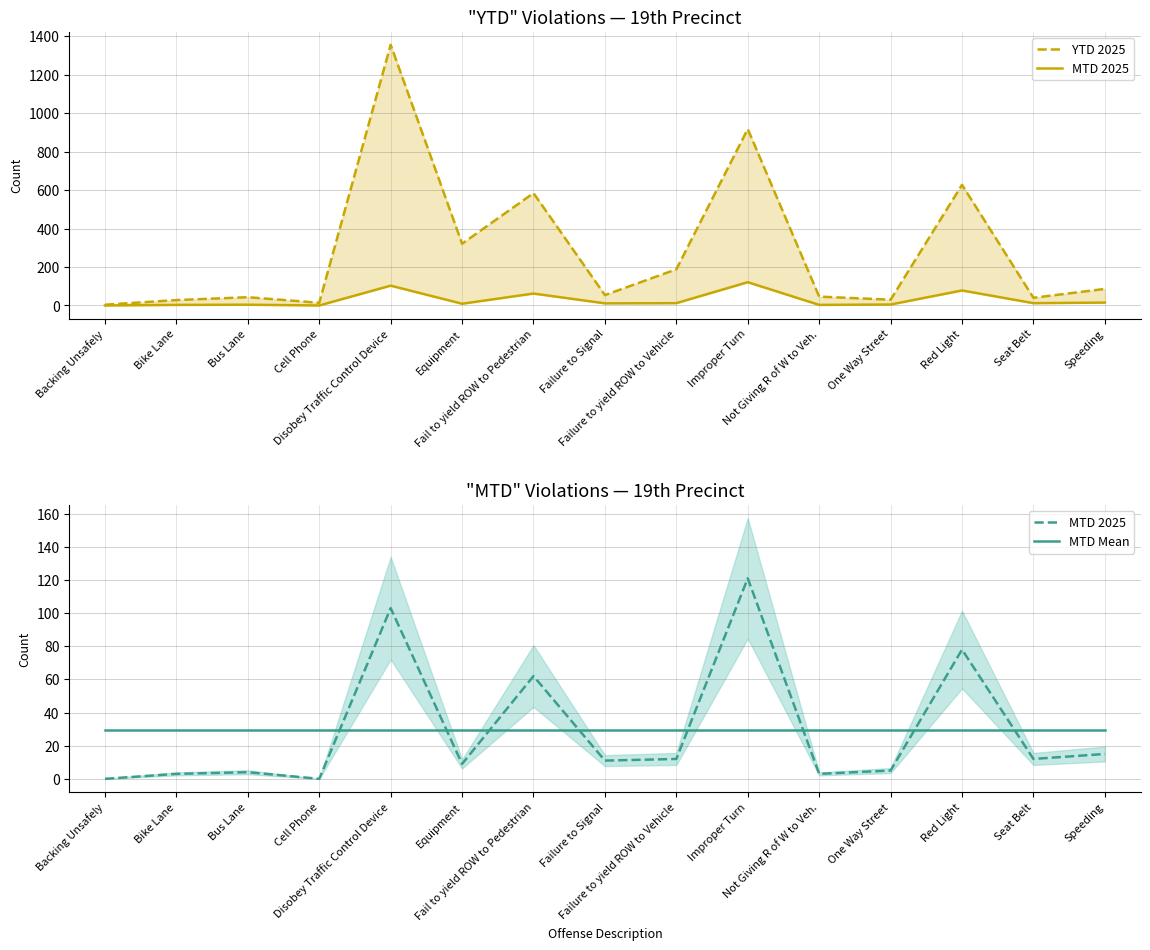

How many lines are shown in the chart?

3